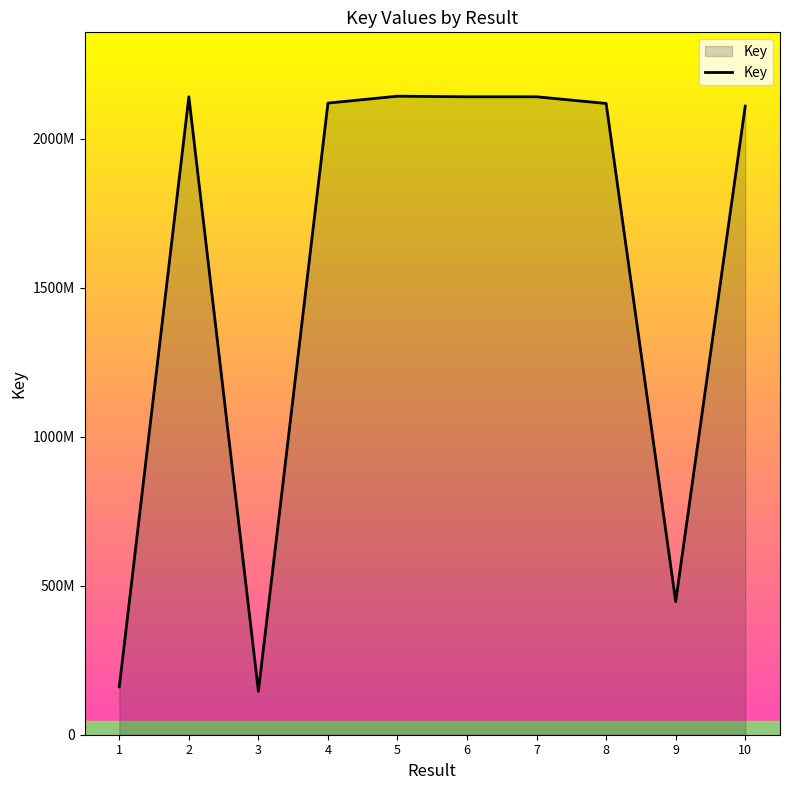

Where does the data first go above 2119388302?

2